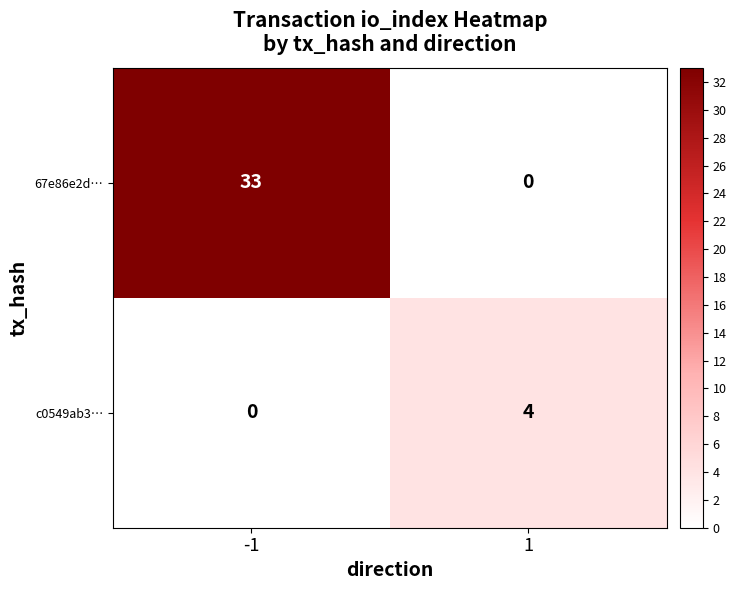

What is the maximum value shown in the chart?

33